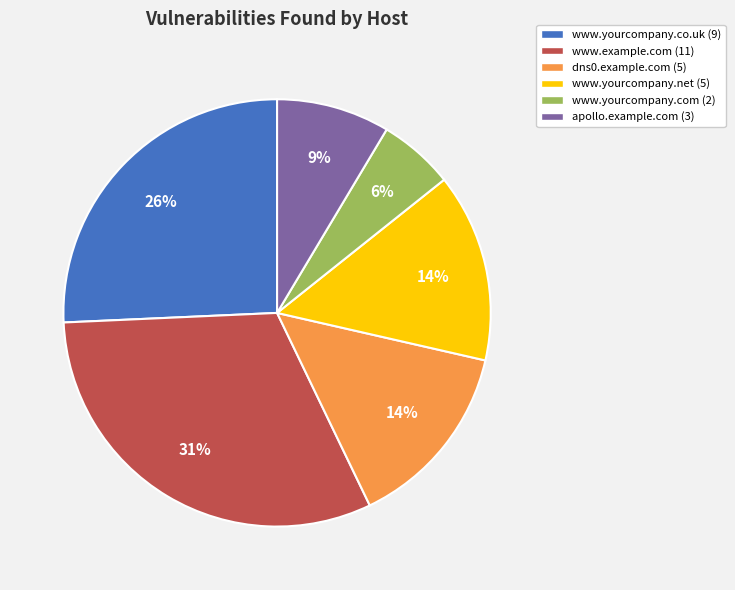

How many slices are in this pie chart?

6